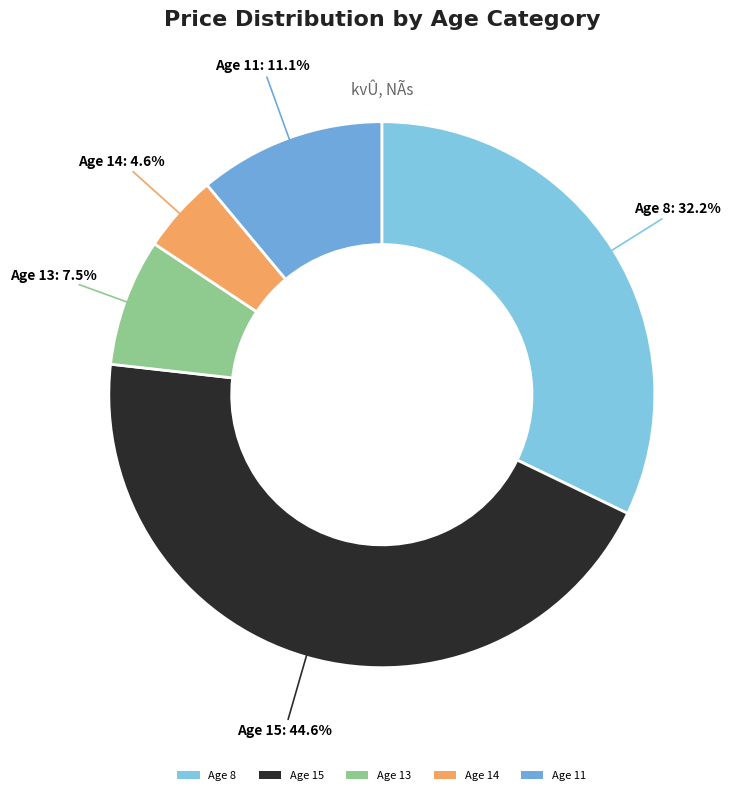

Is there any slice that represents more than half of the pie?

No